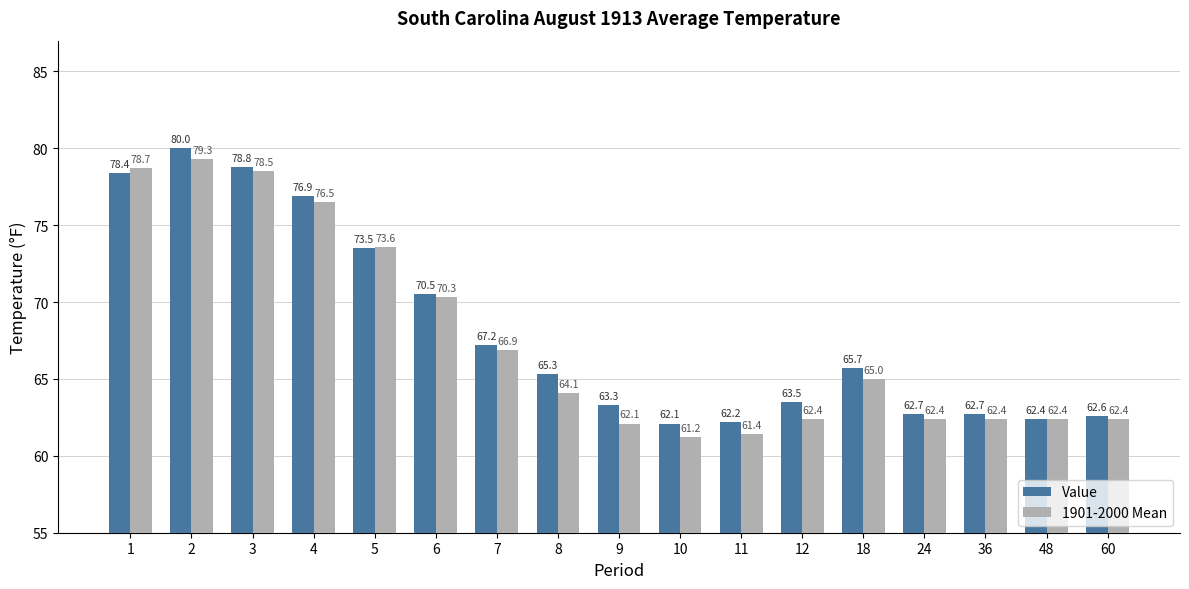

Rank the series by their average value, from lowest to highest.

1901-2000 Mean, Value